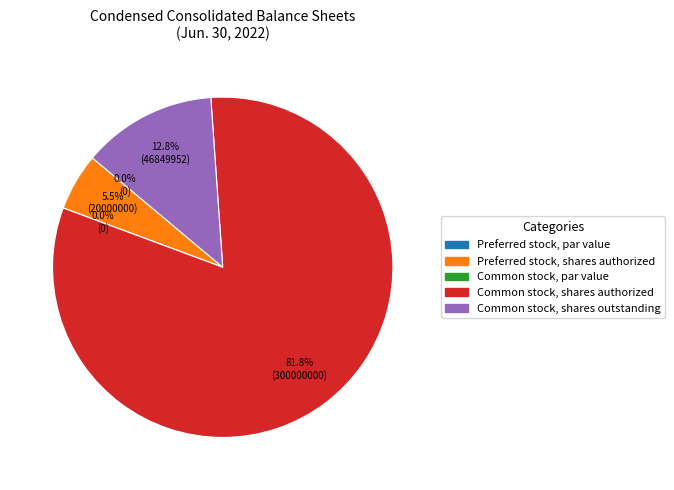

Is Preferred stock, shares authorized the majority of the pie?

No